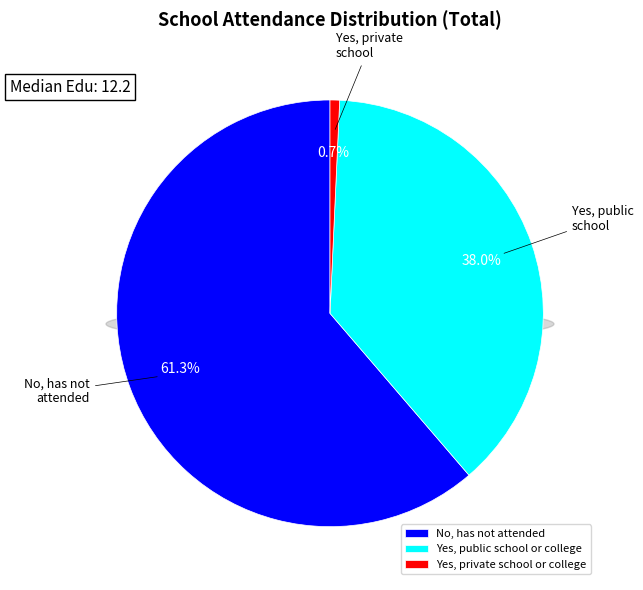

Count the number of slices in the pie.

3